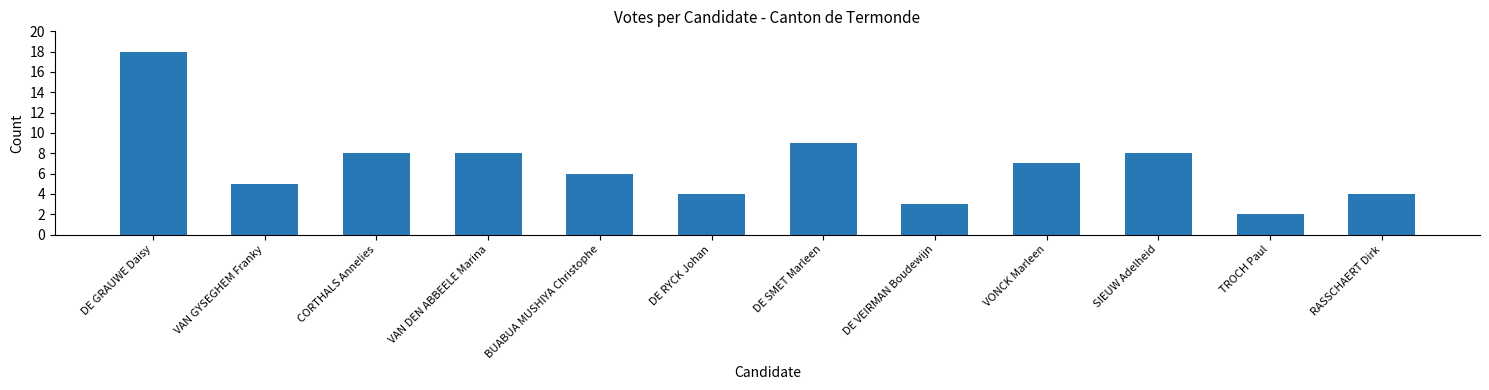

Approximately how many times larger is the value at VONCK Marleen compared to BUABUA MUSHIYA Christophe?

1.2